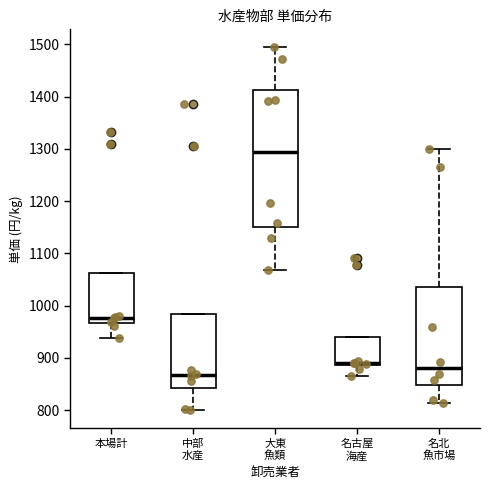

Reading left to right, transcribe this box plot: for each box, give where its median line is, the range the box spans, and where its two whiskers end, as read against the y-axis. The values are not printed on the chart, so give them approximately, as read against the axis.

本場計: median 980, box 970 to 1060, whiskers 940 to 1060
中部 水産: median 870, box 840 to 980, whiskers 800 to 980
大東 魚類: median 1290, box 1150 to 1410, whiskers 1070 to 1490
名古屋 海産: median 890 (just above the box's lower edge), box 890 to 940, whiskers 870 to 940
名北 魚市場: median 880, box 850 to 1040, whiskers 810 to 1300